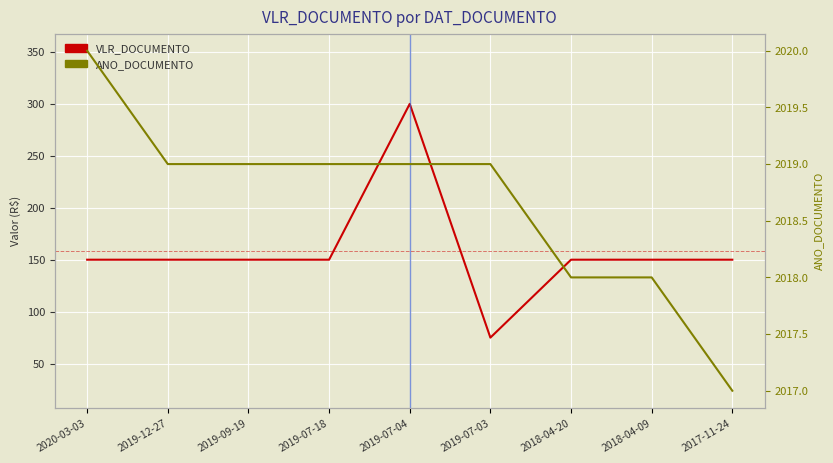

How many data points in ANO_DOCUMENTO are less than 2019?

3